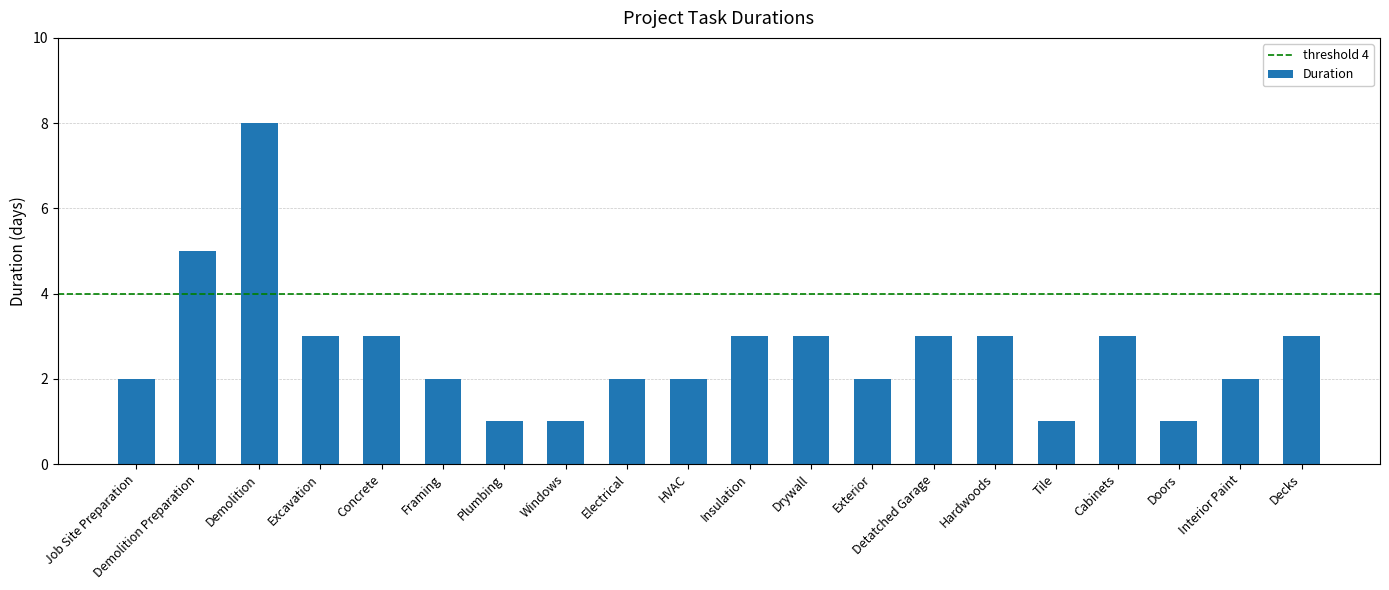

Which category has the highest value across all series?

Demolition